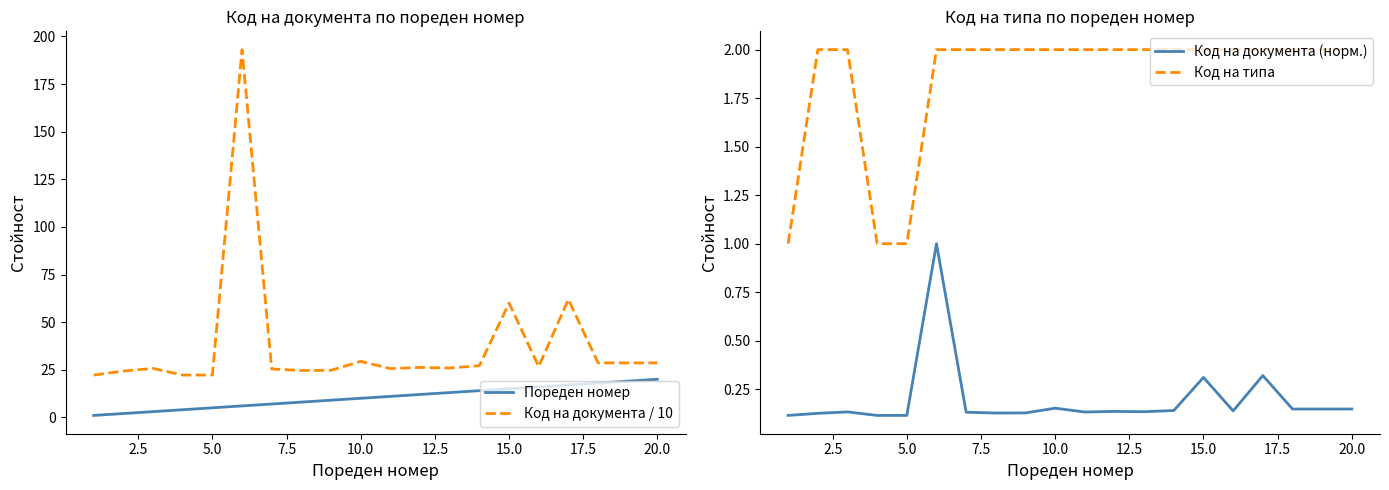

What is the value of the Код на типа point at the 4th from the left?

1.0